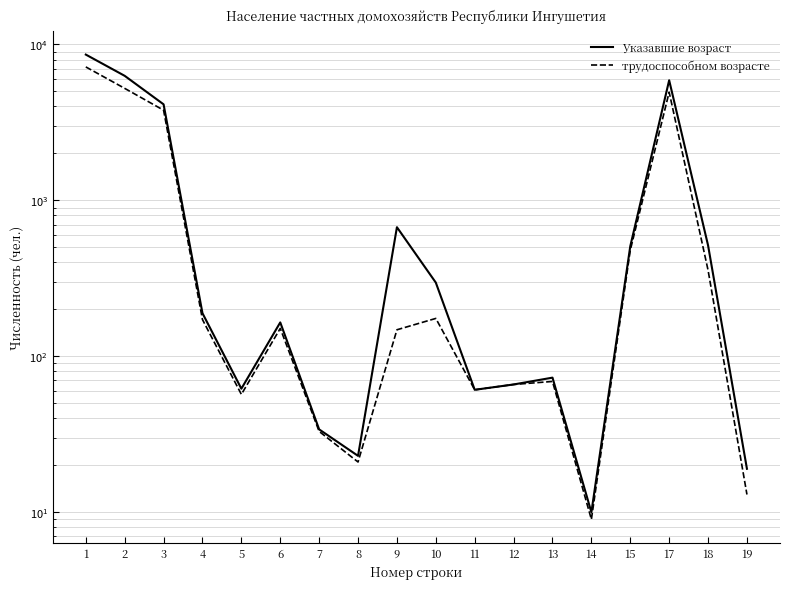

At which category is the sum across all series the highest?

1